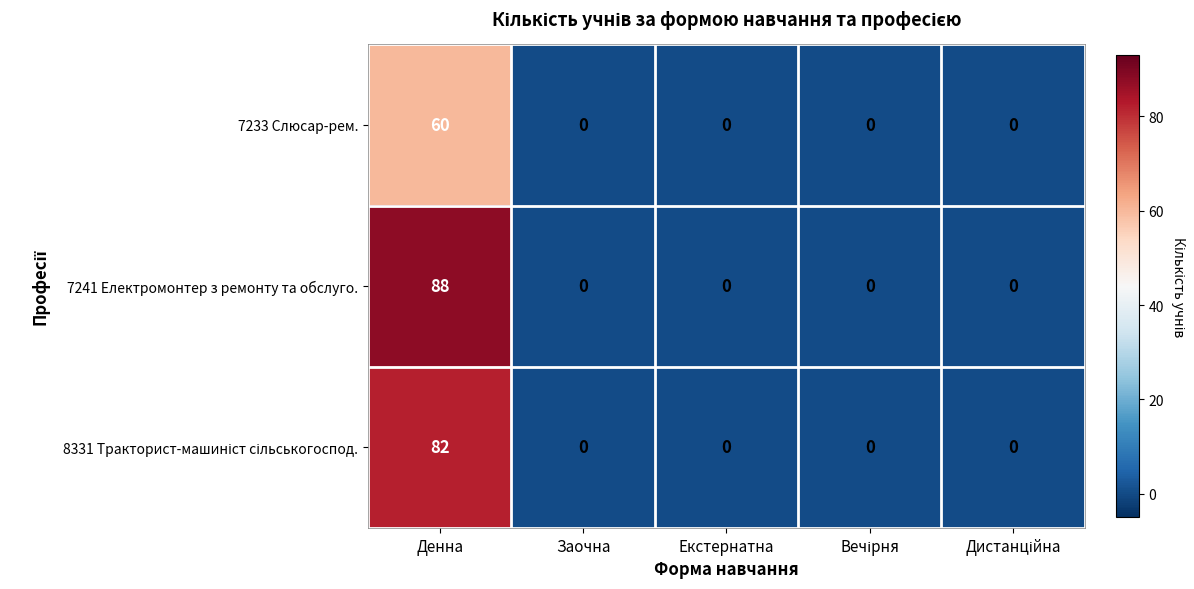

Between Денна and Заочна, which series saw the biggest shift?

7241 Електромонтер з ремонту та обслуго.